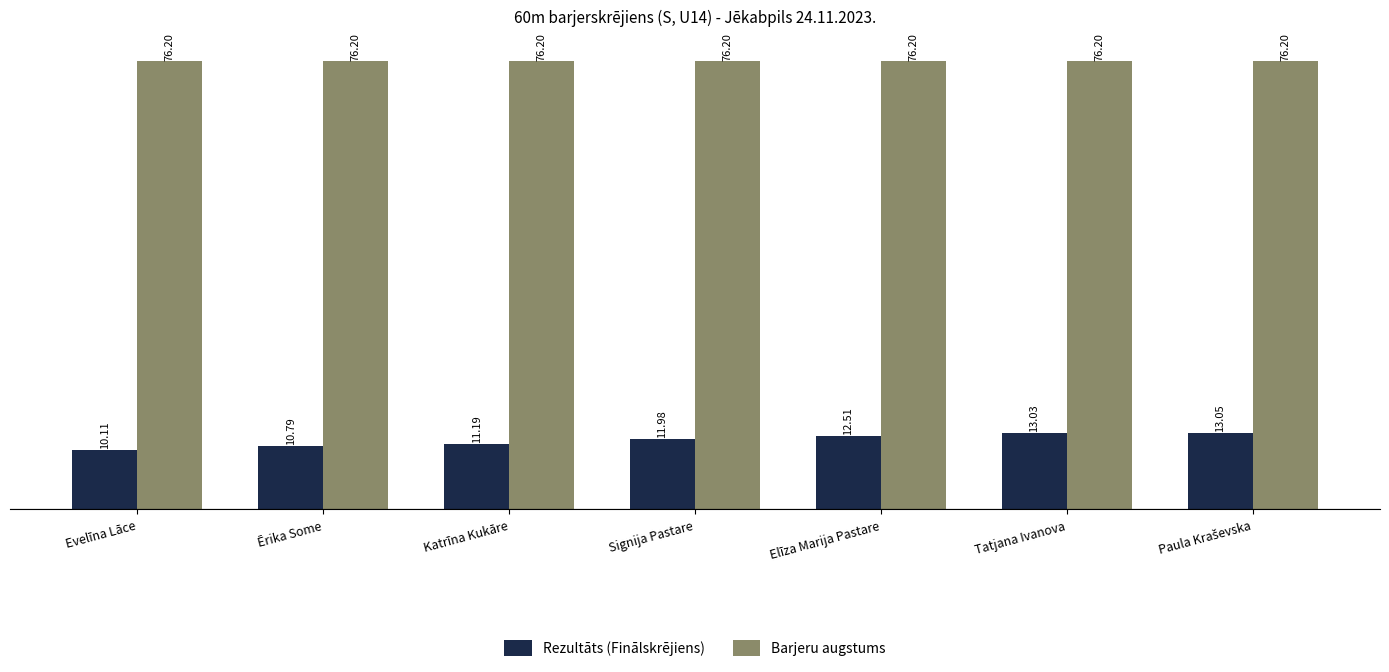

Which series has the largest range (max minus min)?

Rezultāts (Finālskrējiens)